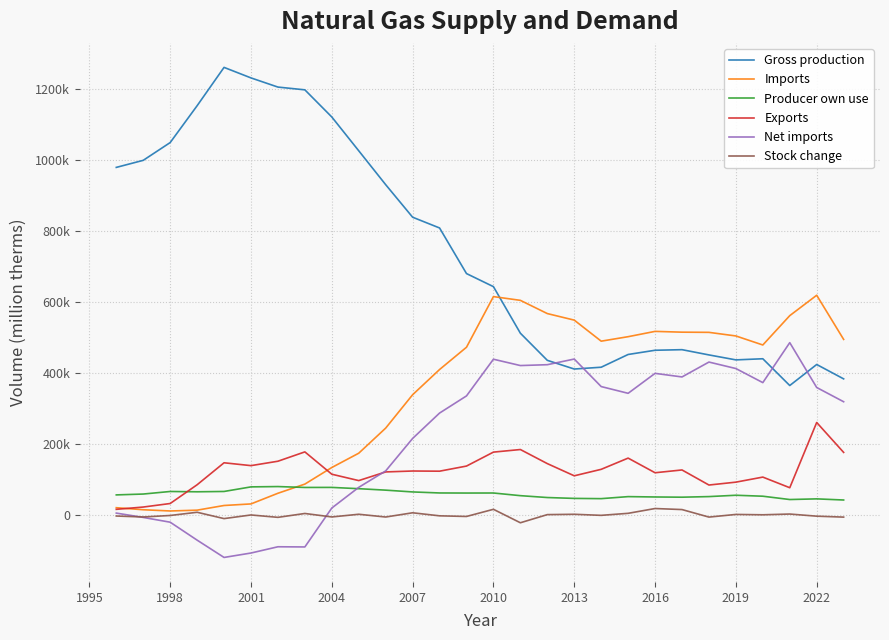

Does the chart display data point markers on the line(s)?

No